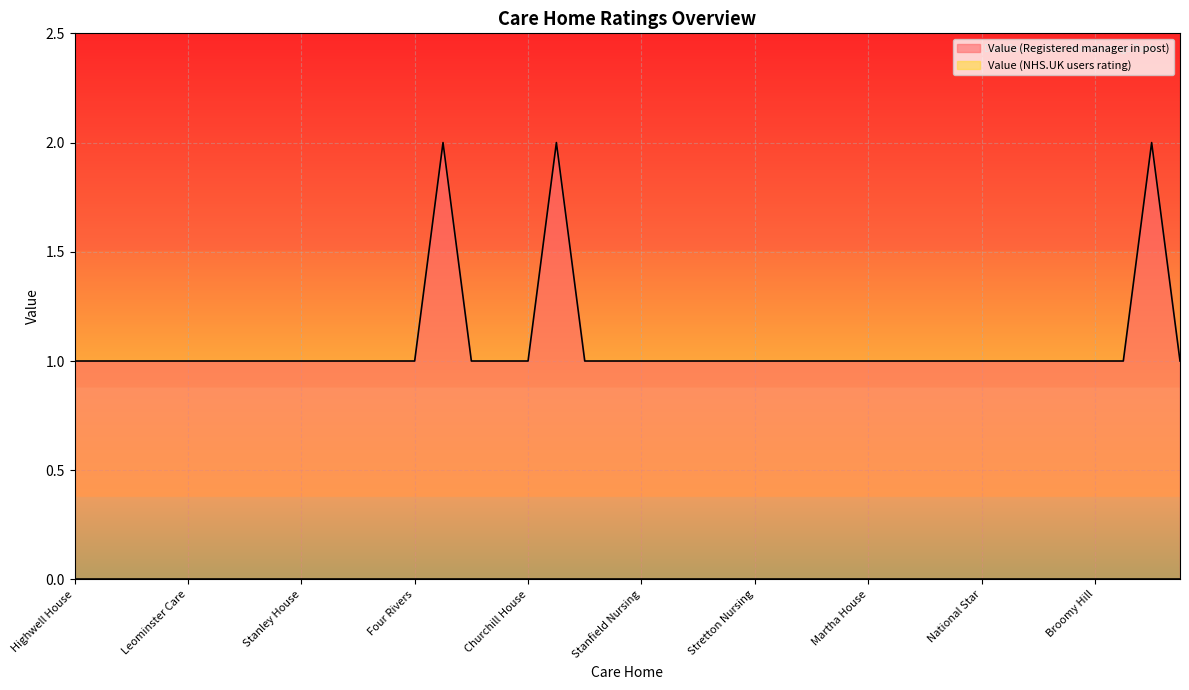

Reading left to right, list all the values displayed in this chart.

1	1	1	1	1	1	1	1	1	1	1	1	1	2	1	1	1	2	1	1	1	1	1	1	1	1	1	1	1	1	1	1	1	1	1	1	1	1	2	1